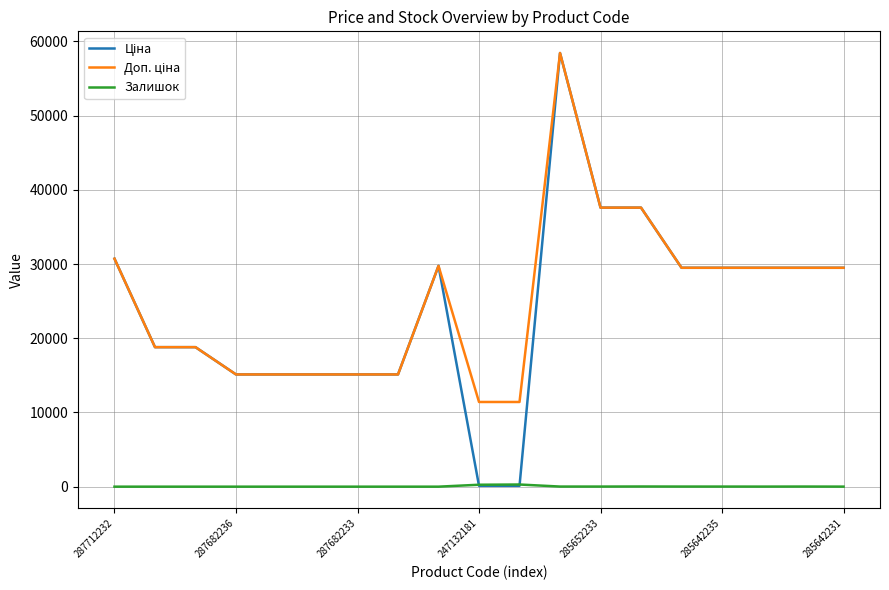

Does the chart display data point markers on the line(s)?

No